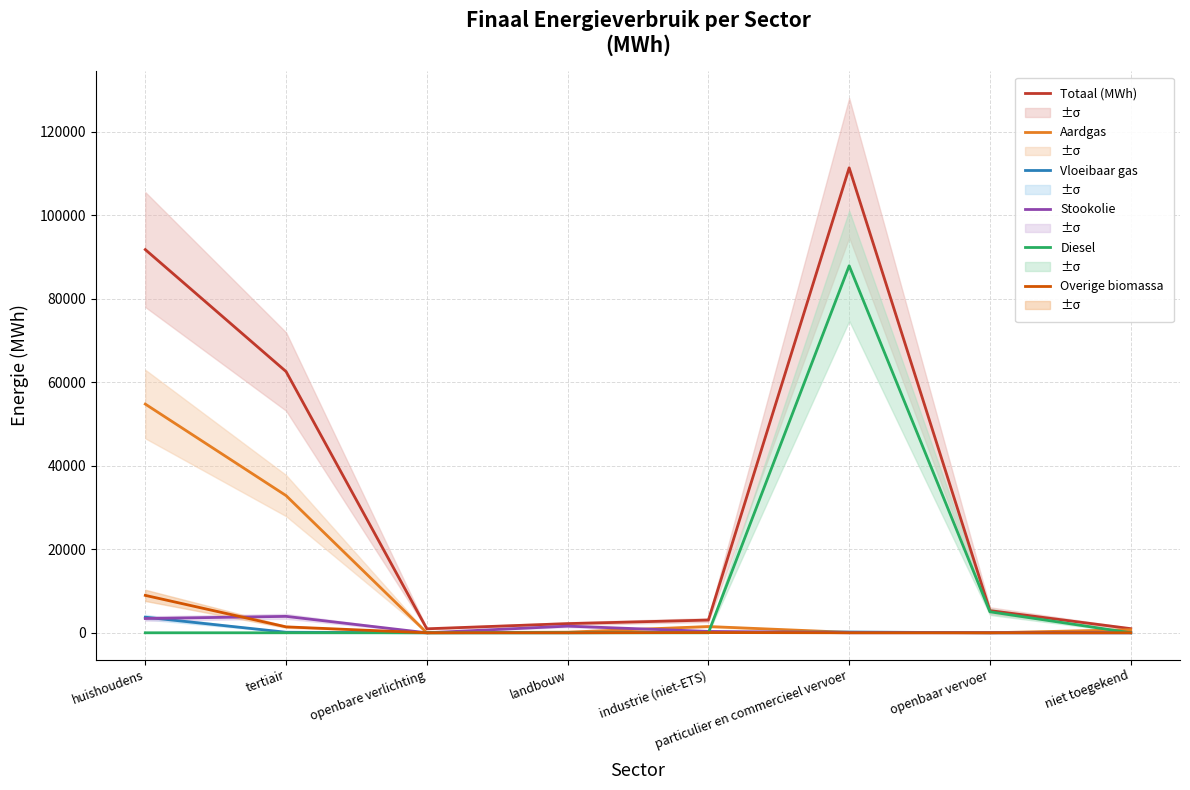

Reading left to right, list all the values displayed in this chart.

Totaal (MWh): huishoudens=91772.9	tertiair=62565.3	openbare verlichting=954.9	landbouw=2195.7	industrie (niet-ETS)=3045.7	particulier en commercieel vervoer=111352.8	openbaar vervoer=5309.6	niet toegekend=991.4
Aardgas: huishoudens=54771.8	tertiair=32852.4	openbare verlichting=0.0	landbouw=154.0	industrie (niet-ETS)=1499.0	particulier en commercieel vervoer=102.5	openbaar vervoer=0.0	niet toegekend=736.6
Vloeibaar gas: huishoudens=3737.0	tertiair=129.5	openbare verlichting=0.0	landbouw=11.2	industrie (niet-ETS)=103.5	particulier en commercieel vervoer=182.0	openbaar vervoer=0.0	niet toegekend=0.0
Stookolie: huishoudens=3412.6	tertiair=3931.6	openbare verlichting=0.0	landbouw=1592.7	industrie (niet-ETS)=331.4	particulier en commercieel vervoer=0.0	openbaar vervoer=0.0	niet toegekend=0.0
Diesel: huishoudens=0.0	tertiair=0.0	openbare verlichting=0.0	landbouw=0.0	industrie (niet-ETS)=0.0	particulier en commercieel vervoer=87894.1	openbaar vervoer=5024.2	niet toegekend=0.0
Overige biomassa: huishoudens=8957.6	tertiair=1418.5	openbare verlichting=0.0	landbouw=0.0	industrie (niet-ETS)=55.9	particulier en commercieel vervoer=0.0	openbaar vervoer=0.0	niet toegekend=0.0